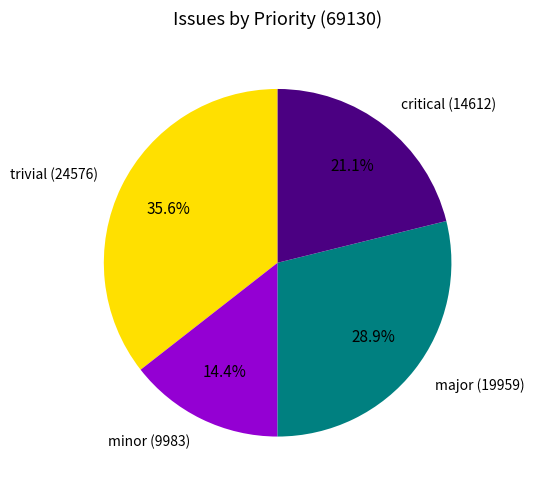

Does critical (14612) account for over 50% of the chart?

No